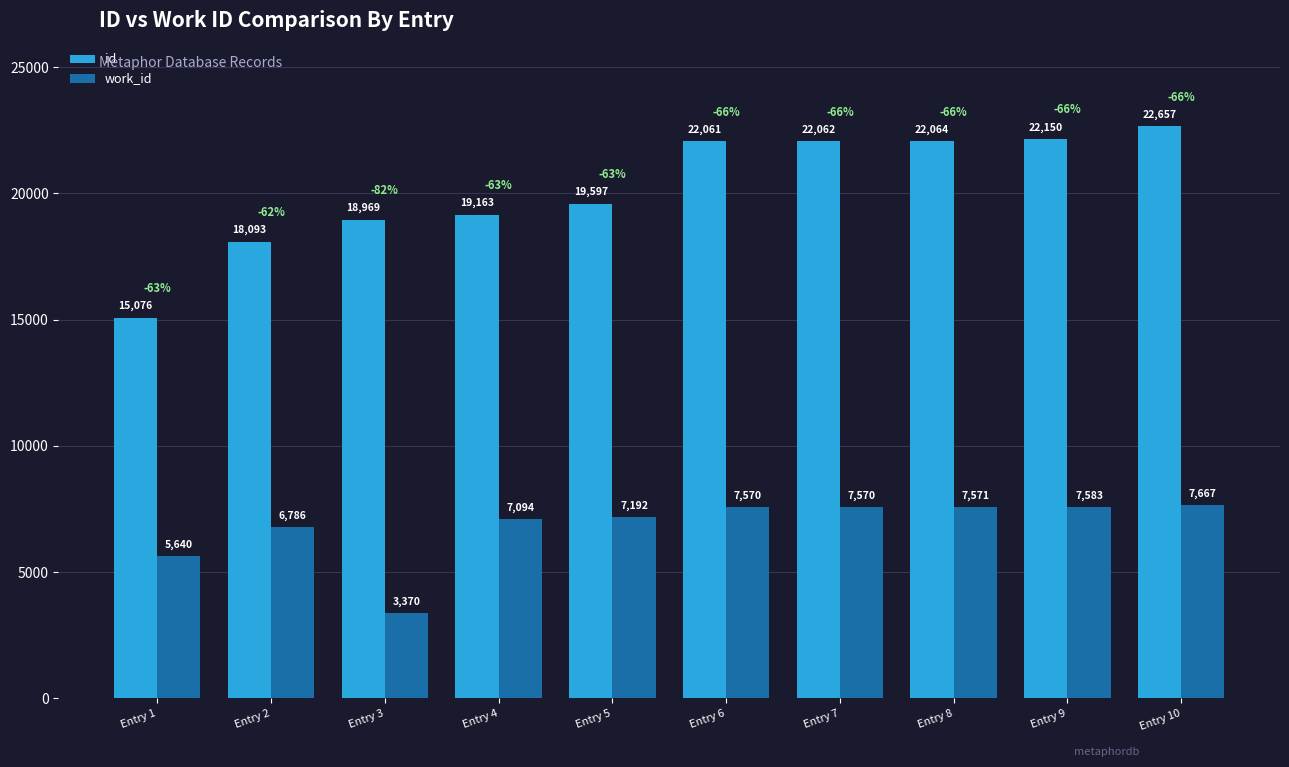

Does the chart contain any negative values?

No